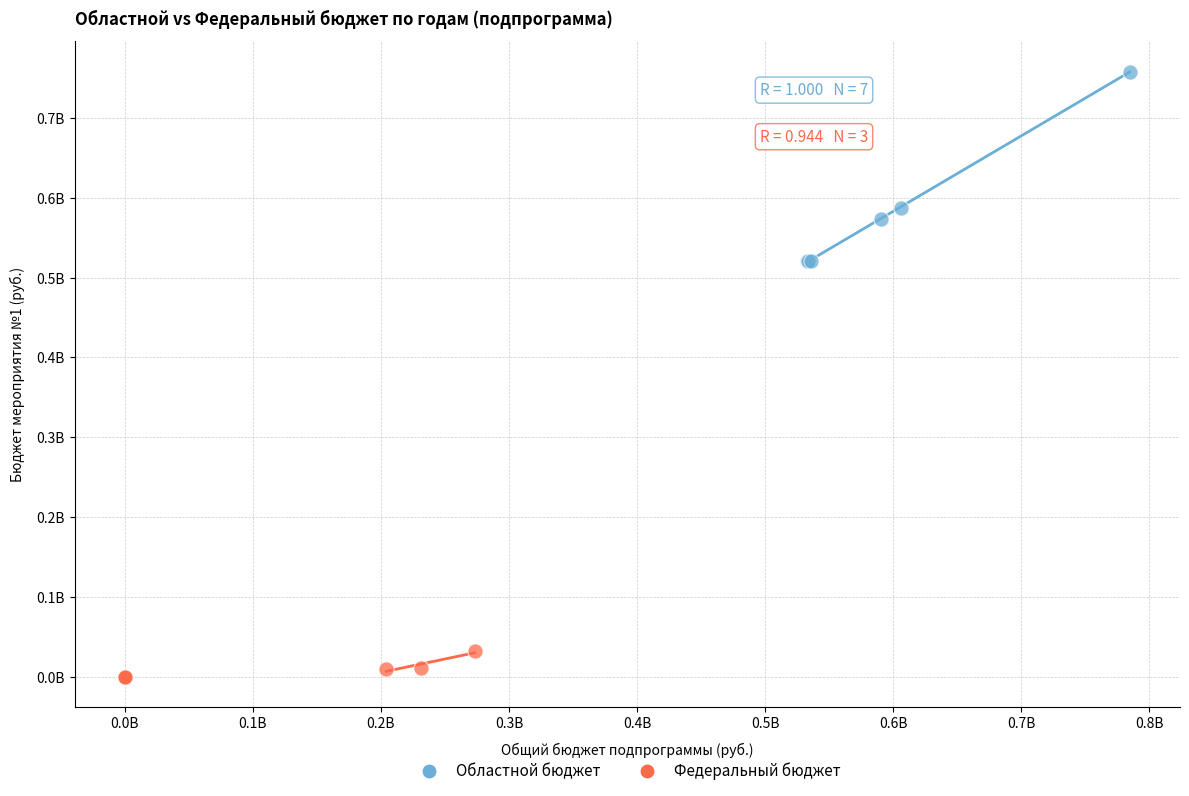

What are all the series names shown in the legend?

Областной бюджет, Федеральный бюджет